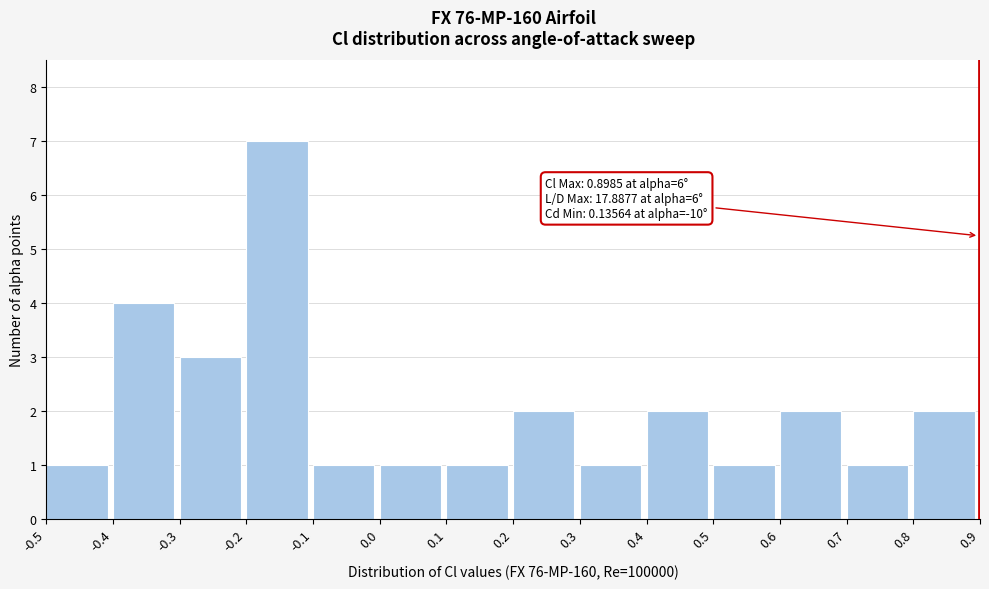

Over which range of the x-axis is the bar tallest?

-0.2 to -0.1